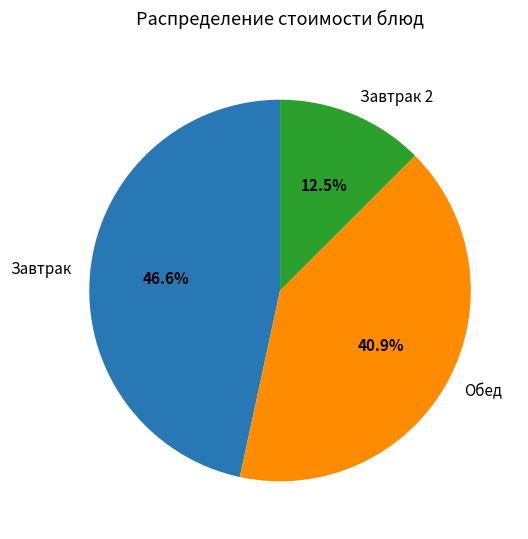

To the nearest percent, what is the difference between the largest and smallest slice percentages?

34%